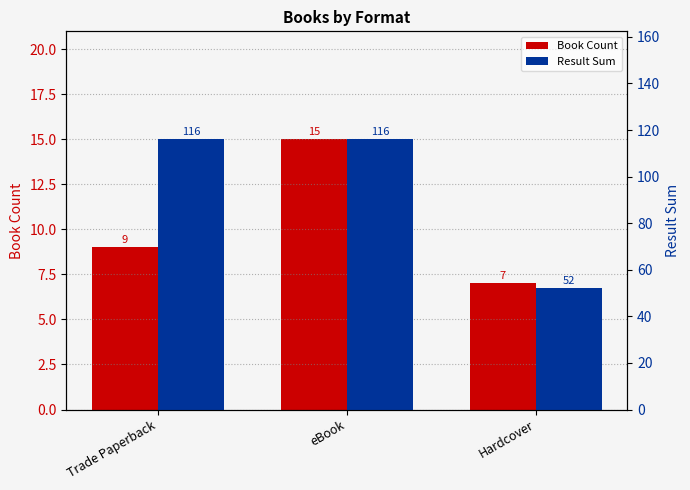

Which series has the largest range (max minus min)?

Result Sum